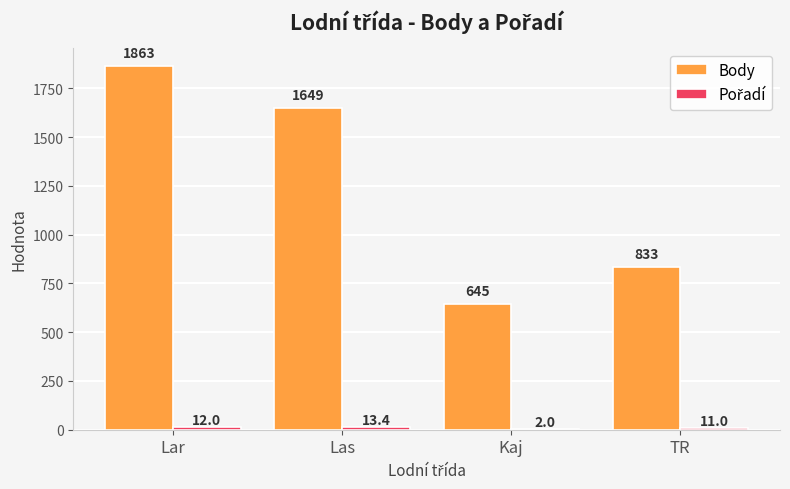

Which category has the highest value across all series?

Lar